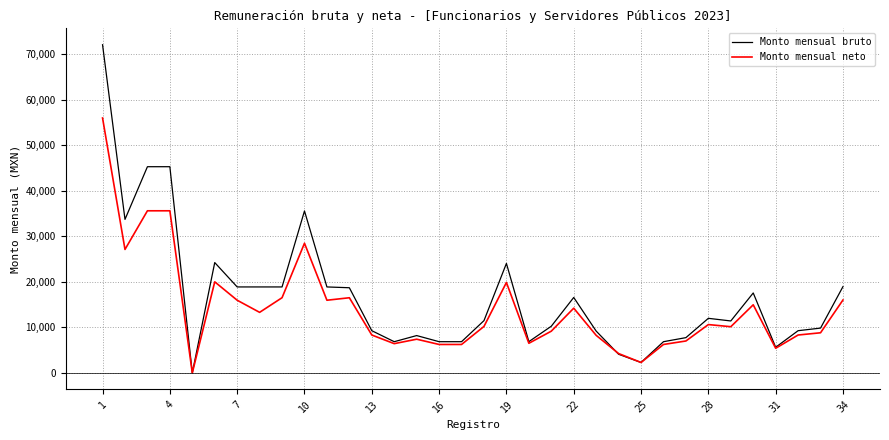

What is the maximum value for Monto mensual bruto?

72051.4